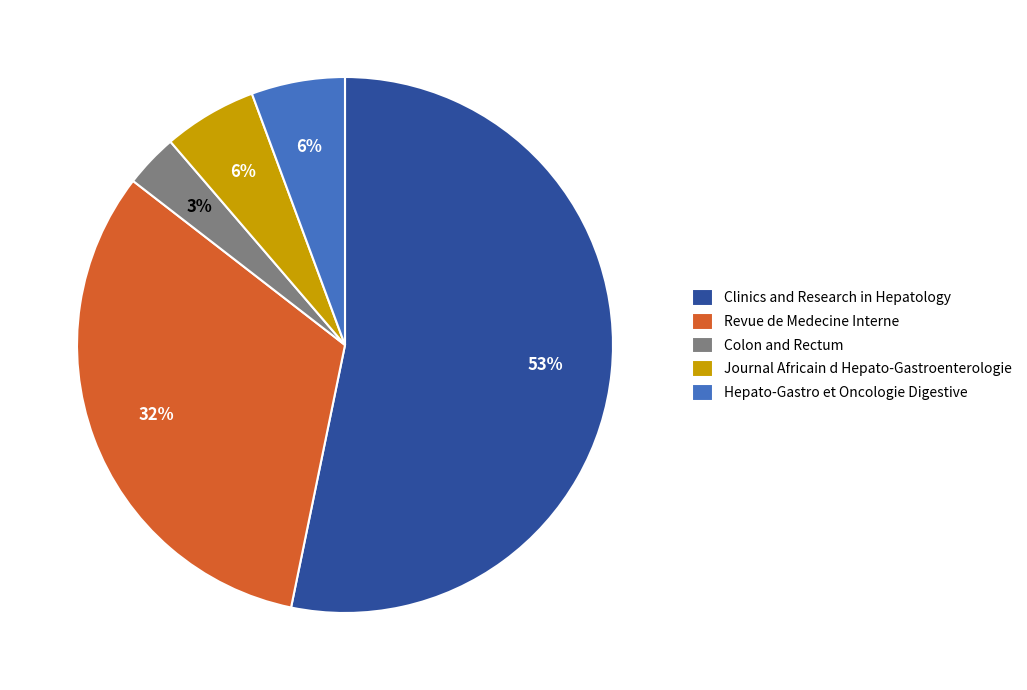

How many slices are in this pie chart?

5